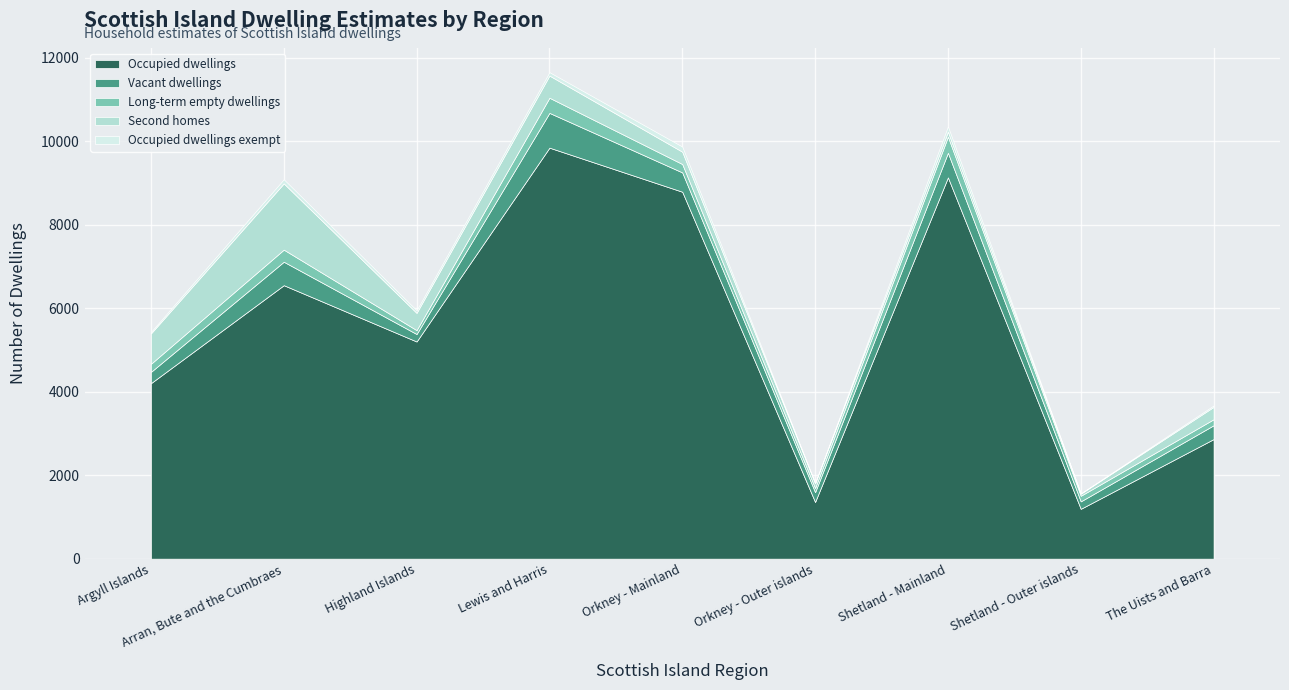

Read the Second homes value at Shetland - Outer islands, to the nearest 10.

50